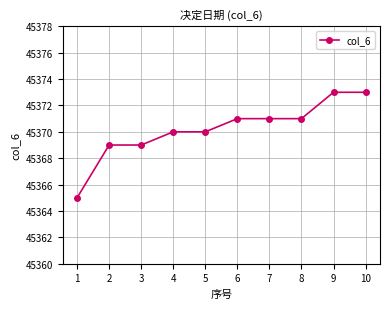

Is it true that the value at 6 is 45371?

True